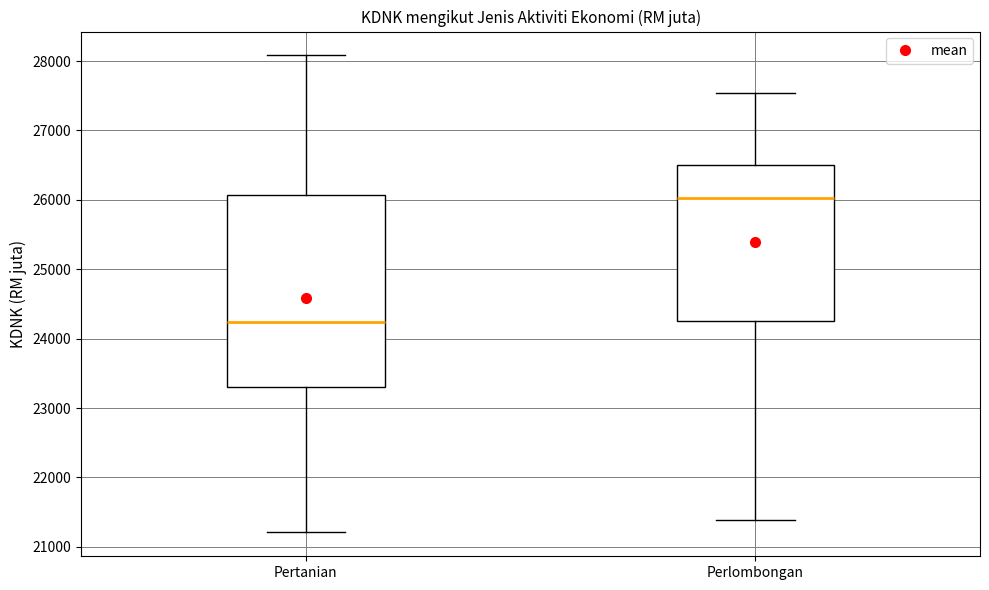

Where is the lower edge of the box for Pertanian on the y-axis? The values are not printed on the chart, so give them approximately, as read against the axis.

23300